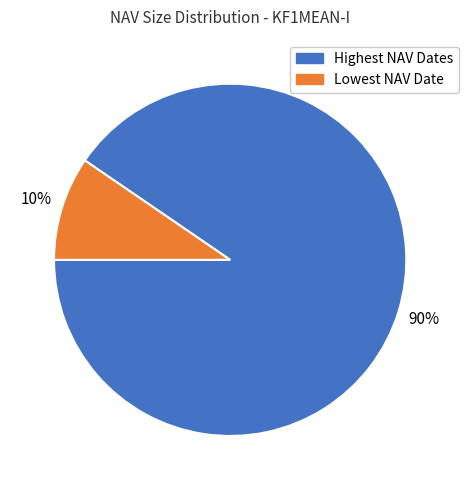

What is the majority slice?

Highest NAV Dates